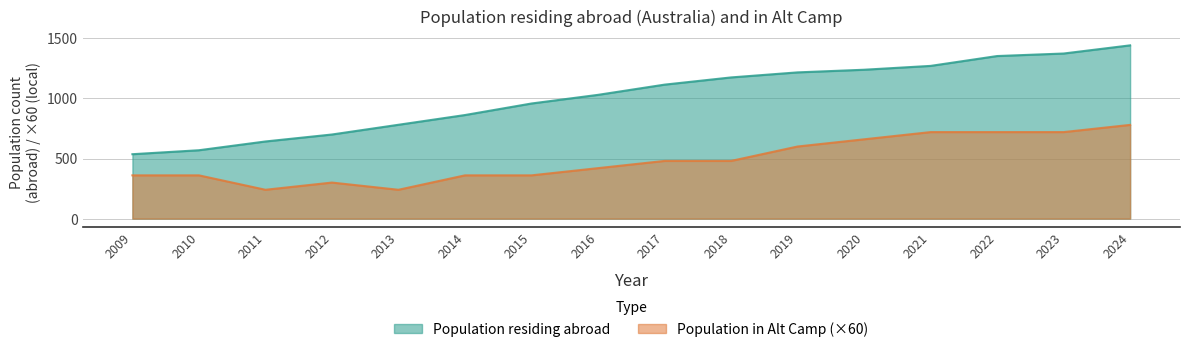

List the series in order of their peak value, lowest first.

Population in Alt Camp (×60), Population residing abroad